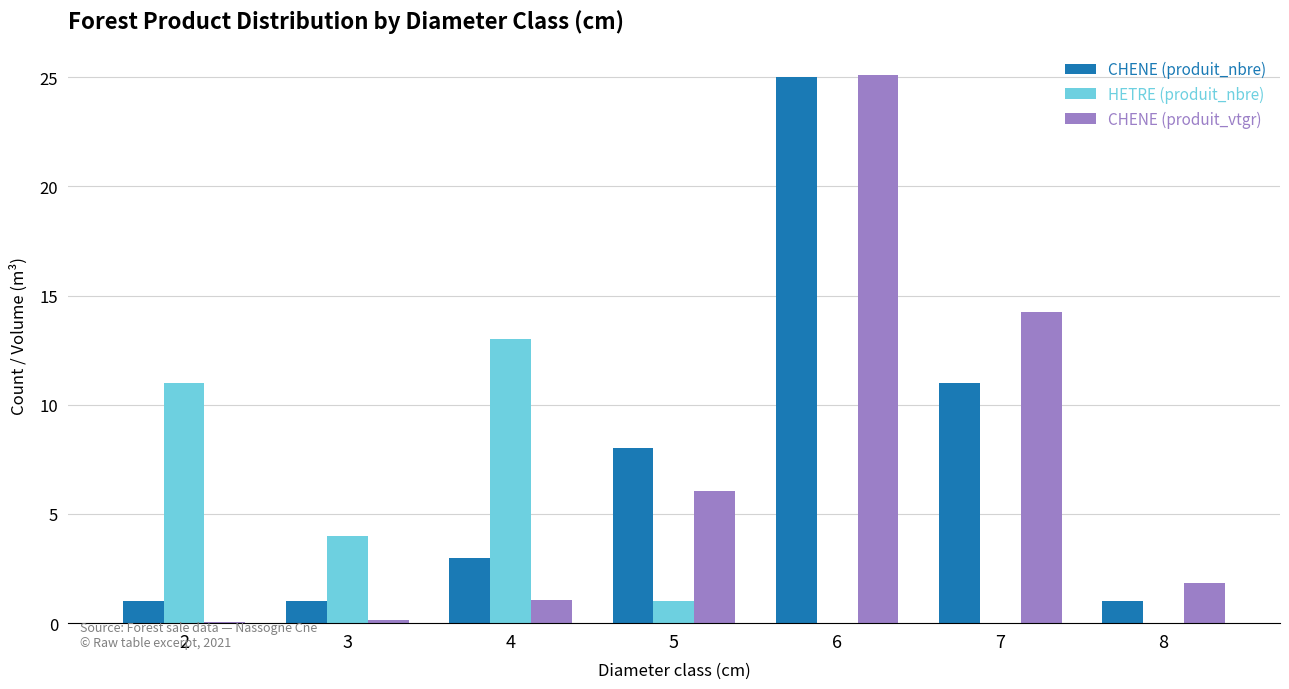

Does the chart contain stacked bars?

No